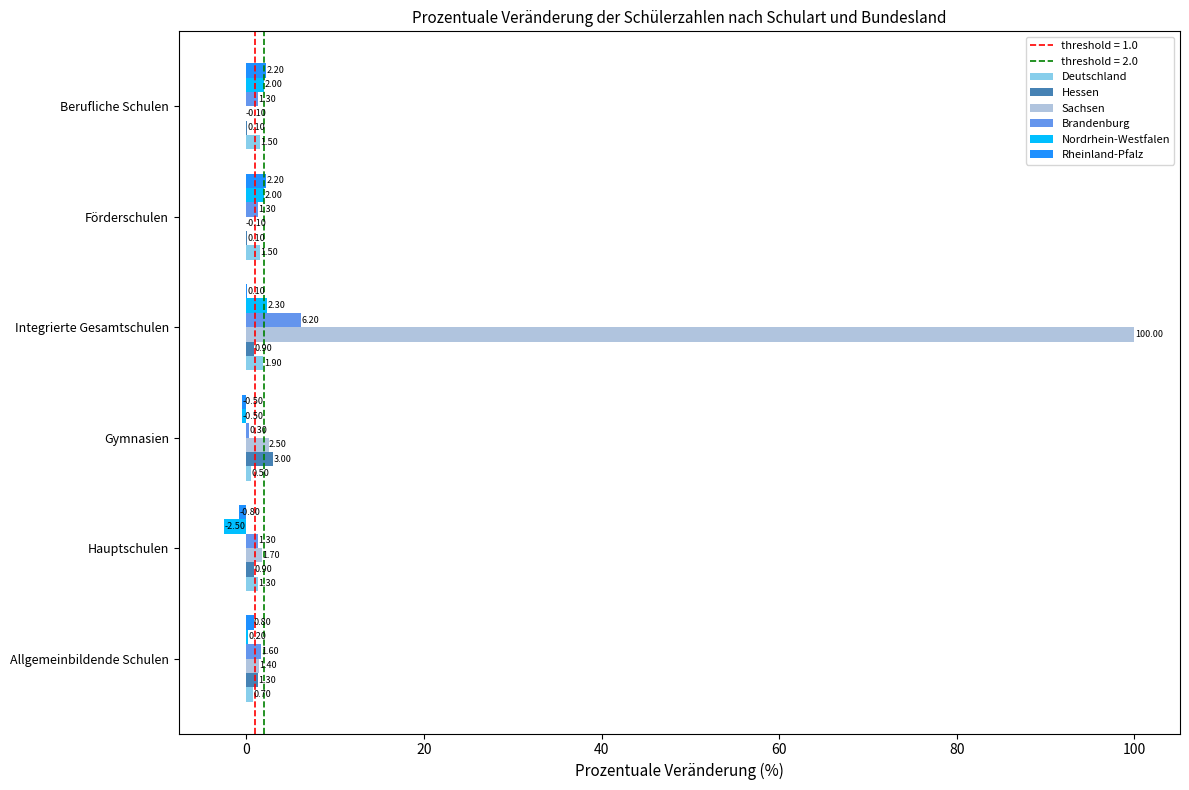

Which series has the largest total across all categories?

Sachsen